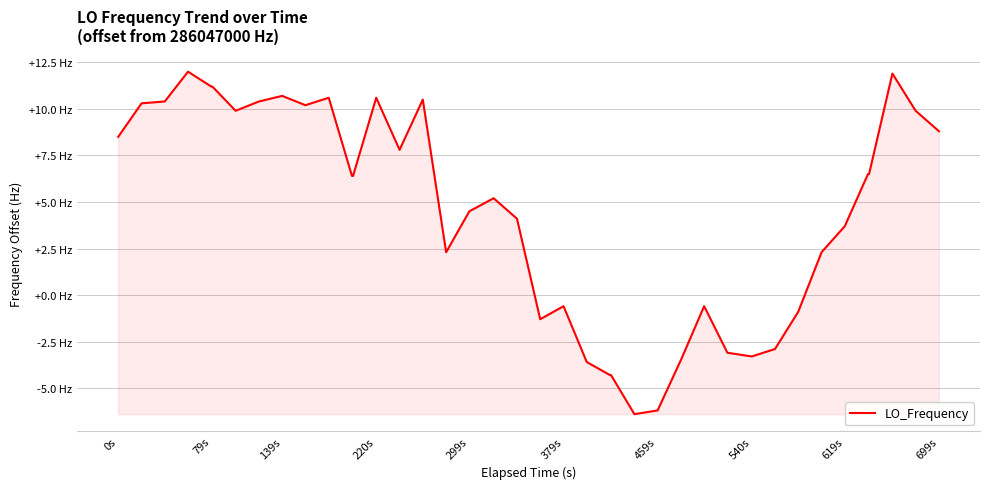

Does the chart display data point markers on the line(s)?

No